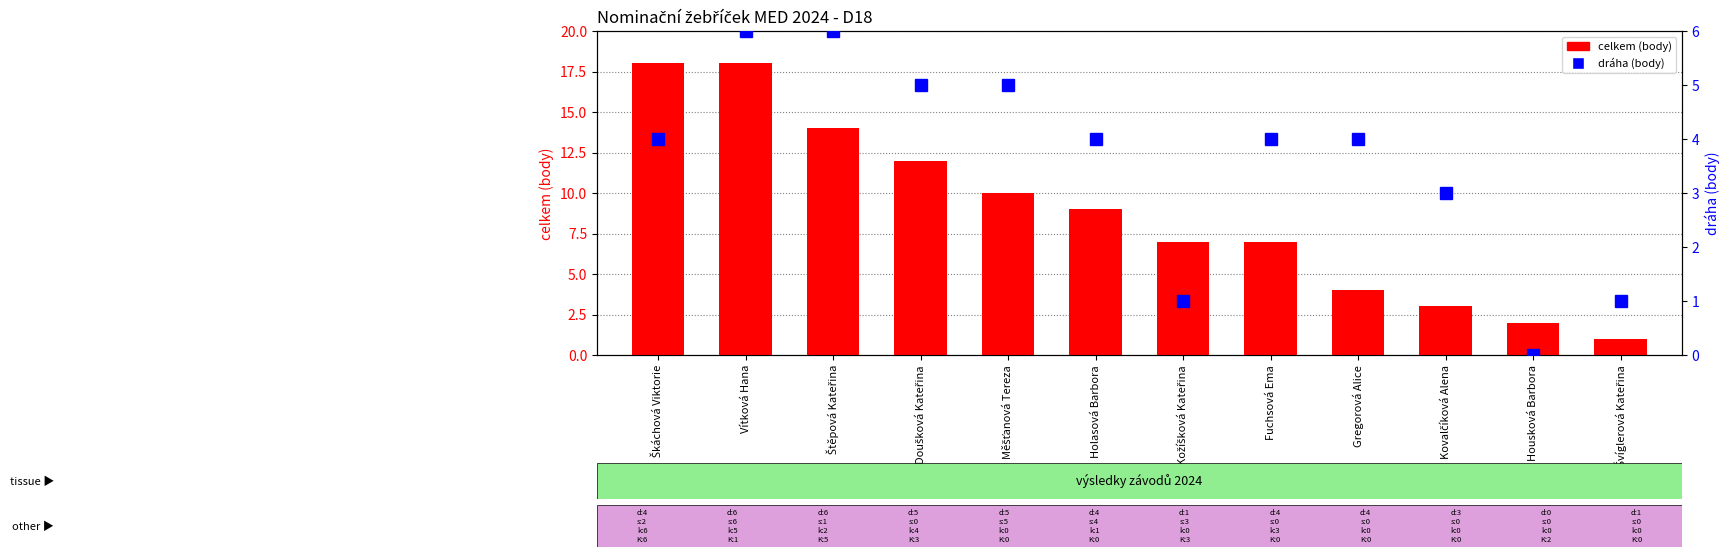

What position from the right is Měšťanová Tereza?

8